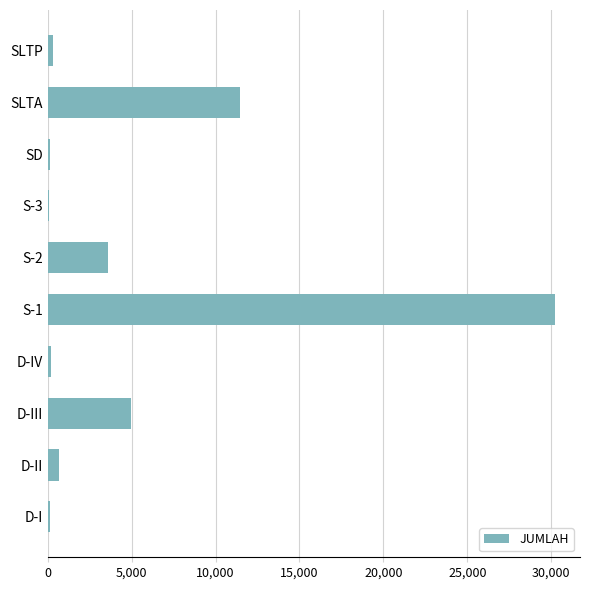

What is the sum of all values?

51714